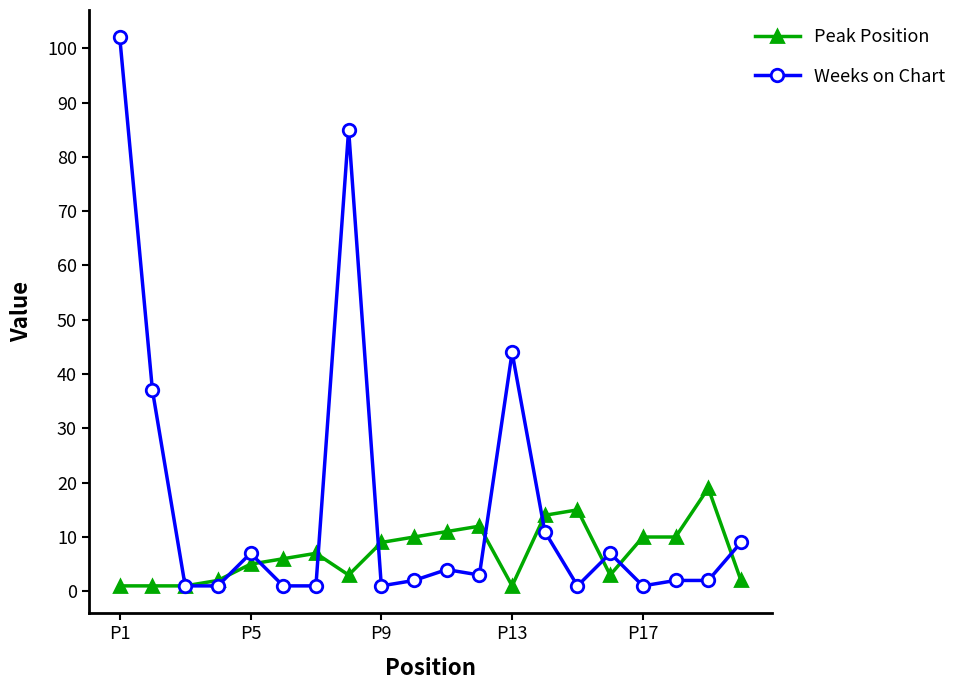

Rank the series by their average value, from highest to lowest.

Weeks on Chart, Peak Position